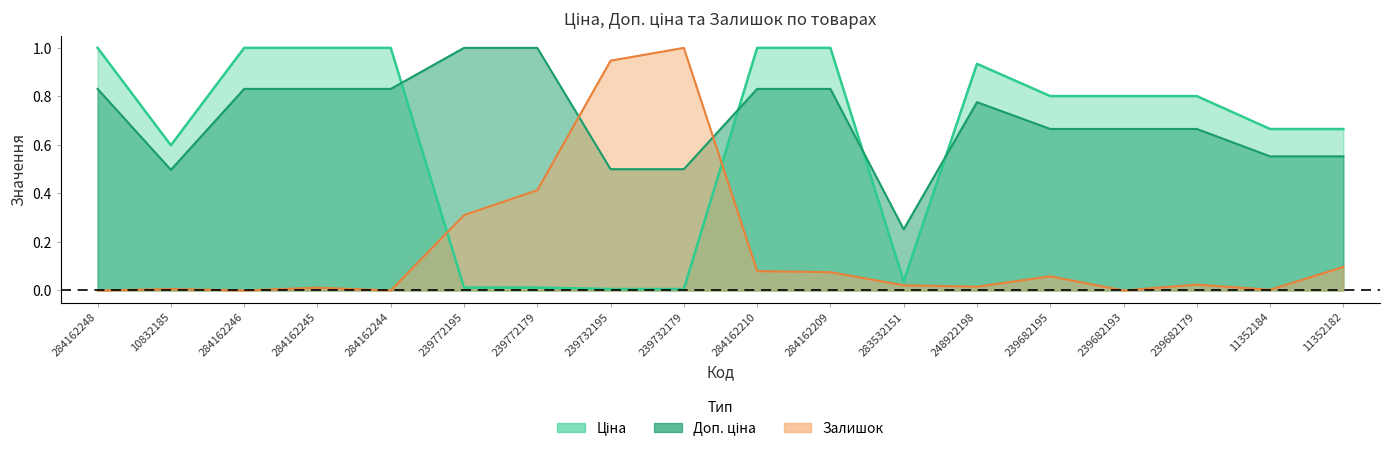

True or false: Залишок has more than 0 points higher than both neighbors.

True